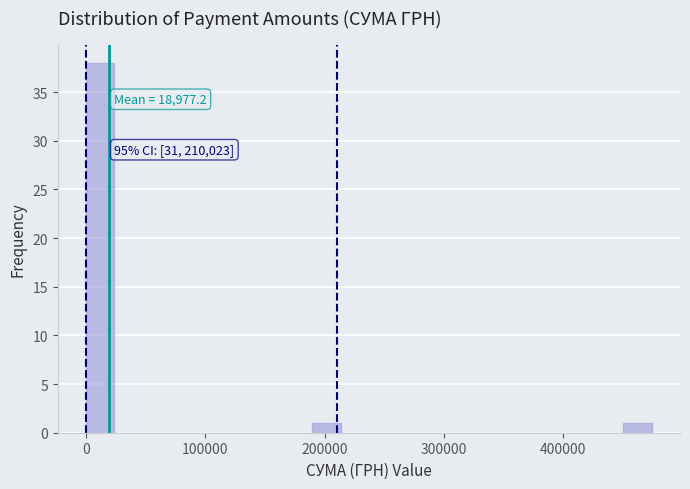

Read against the x-axis, roughly where is the centre of the tallest bar?

10000